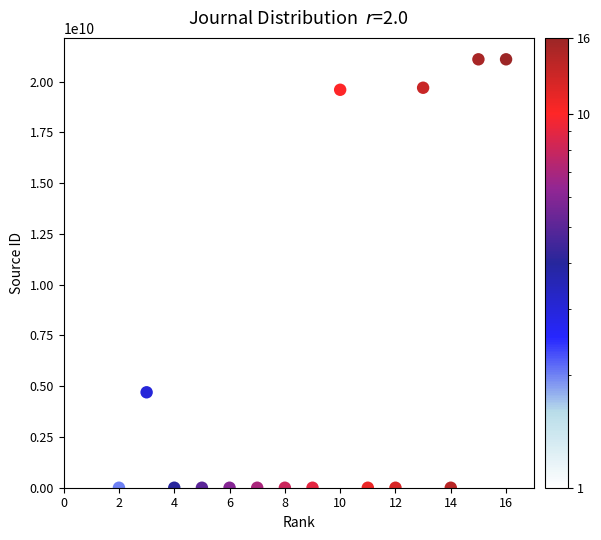

What Y value in the scatter plot is closest to 10550240688?

4700151706